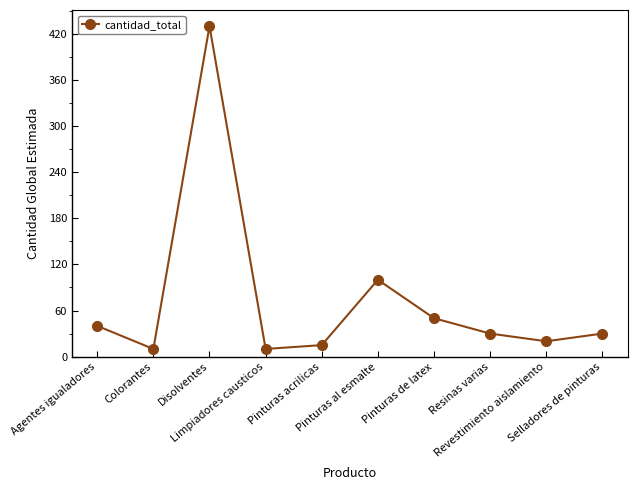

How many lines are shown in the chart?

1